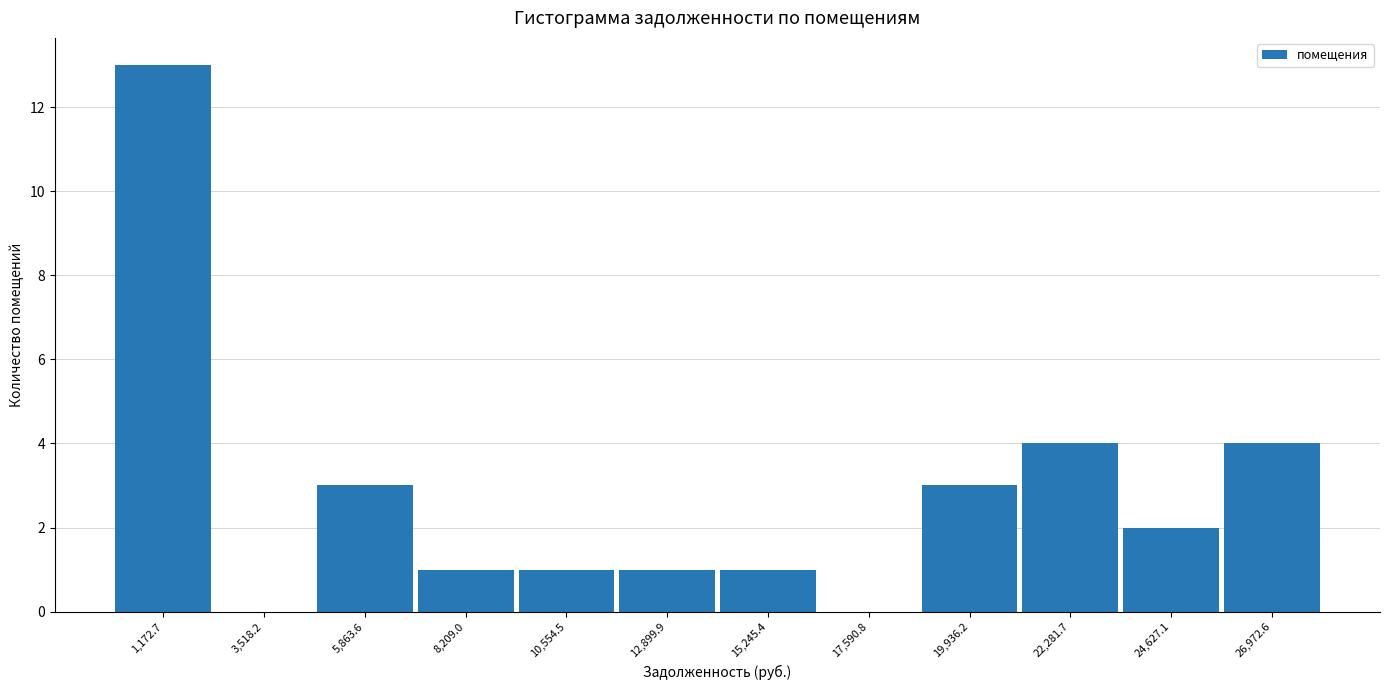

What is the height of the bar covering 0 to 2500 on the x-axis? Neither the bar edges nor the heights are printed on the chart, so give them approximately, as read against the axes.

13